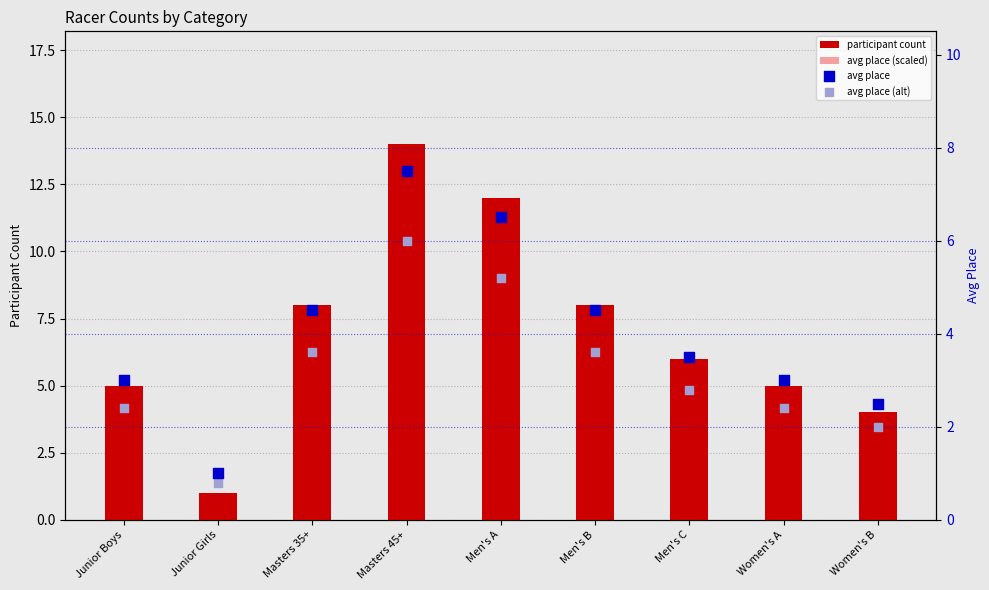

Is the value of avg place (alt) at Masters 45+ greater than the value of participant count at Men's A?

No